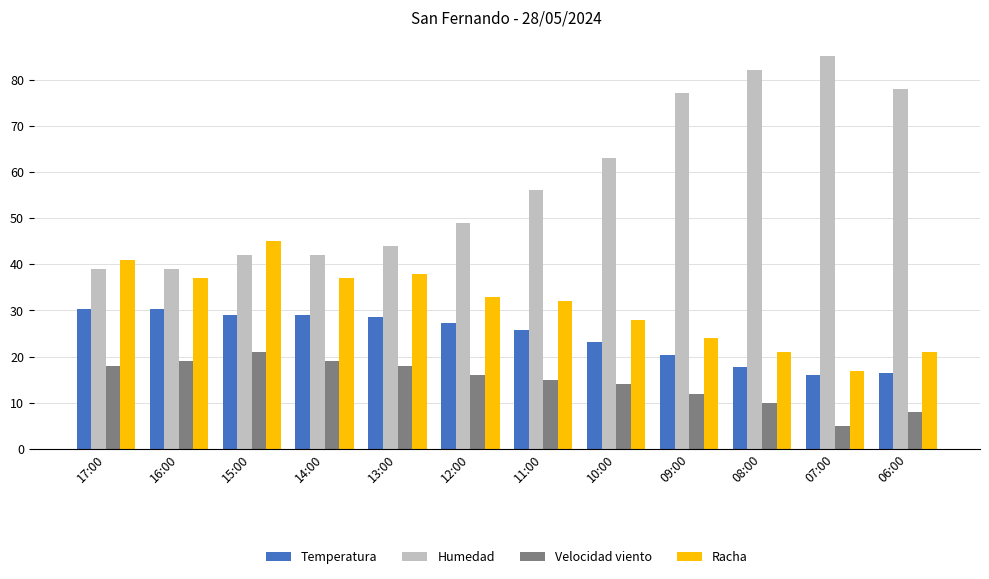

Read the Temperatura value at 06:00.

16.4